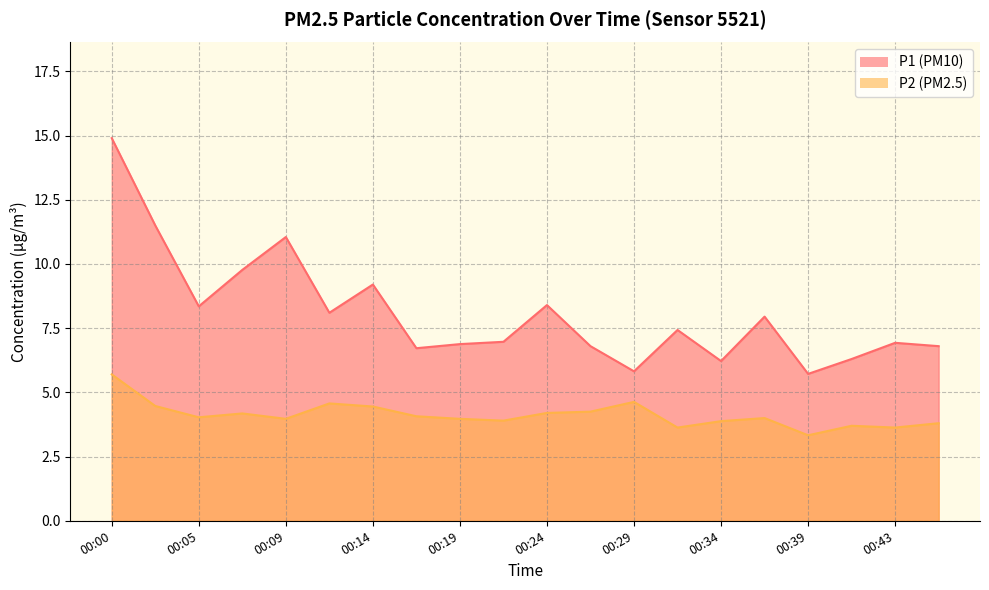

Rank the series by their maximum value, from lowest to highest.

P2, P1